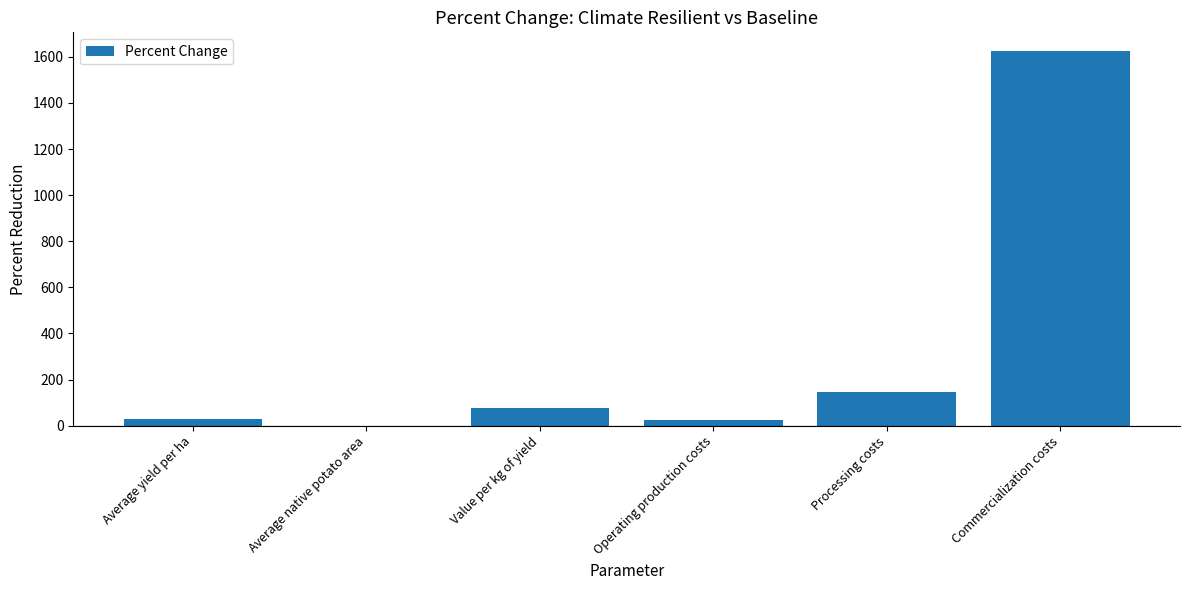

Which has a higher value, Value per kg of yield or Commercialization costs?

Commercialization costs